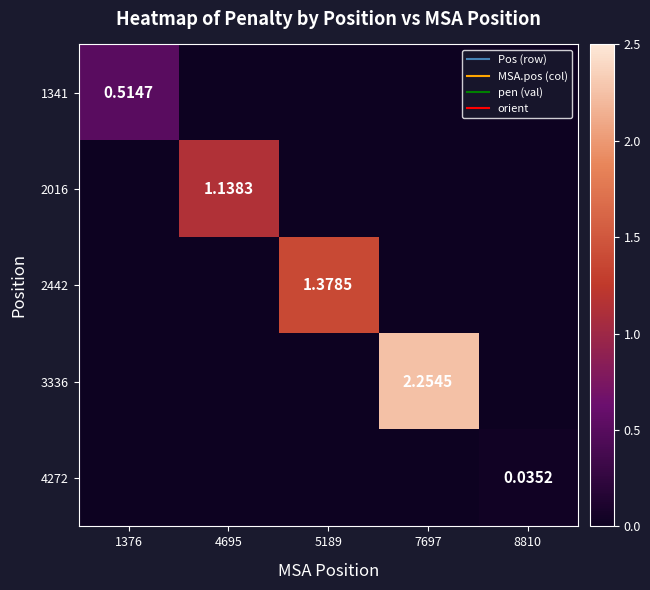

How many positive values does the 2442 series have?

1